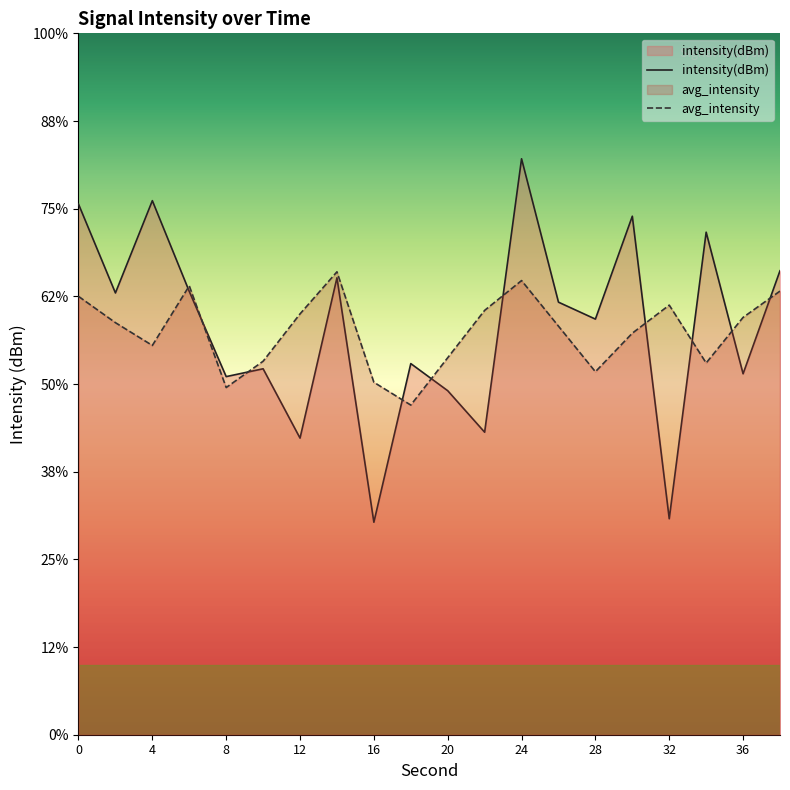

Between 18 and 20, which series saw the biggest shift?

avg_intensity